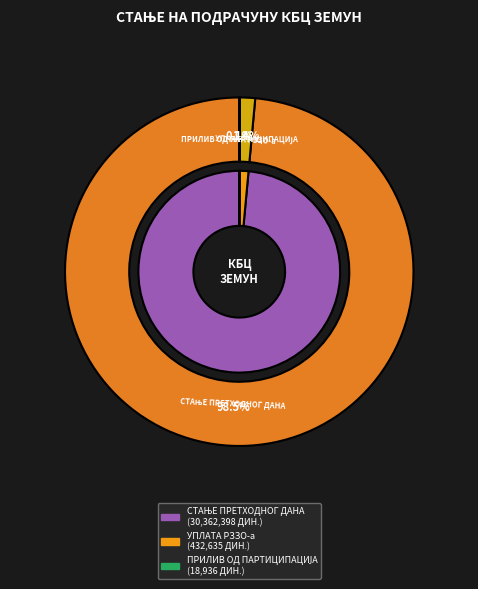

Is it true that УПЛАТА РЗЗО-а is 11% of the pie?

False